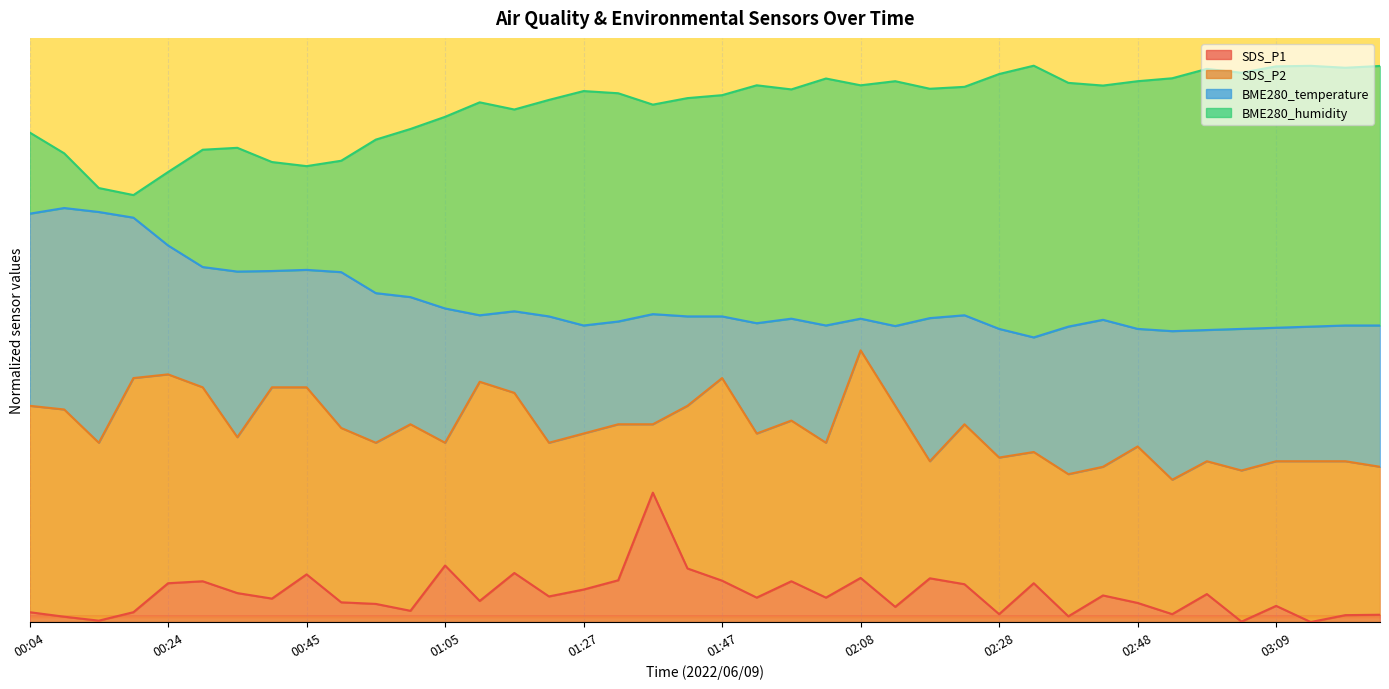

What are all the series names shown in the legend?

SDS_P1, SDS_P2, BME280_temperature, BME280_humidity